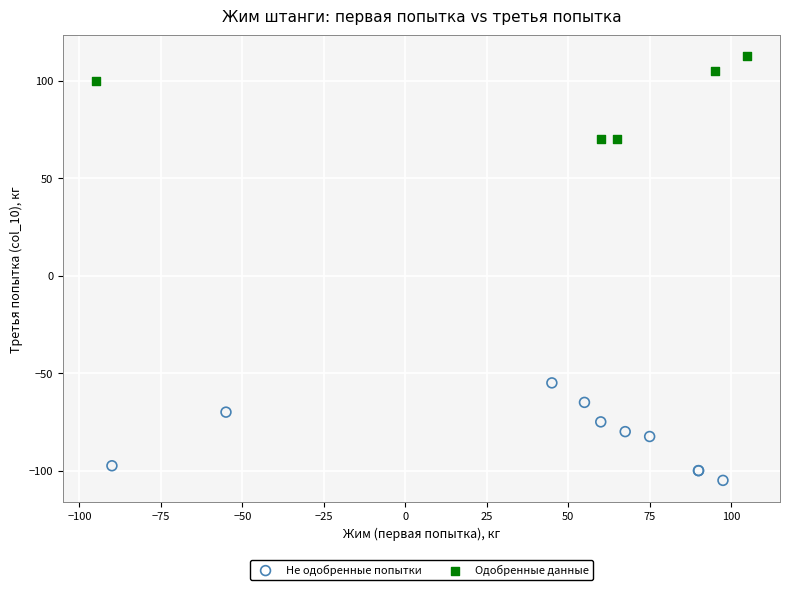

Which series reaches the minimum Y coordinate?

Не одобренные попытки